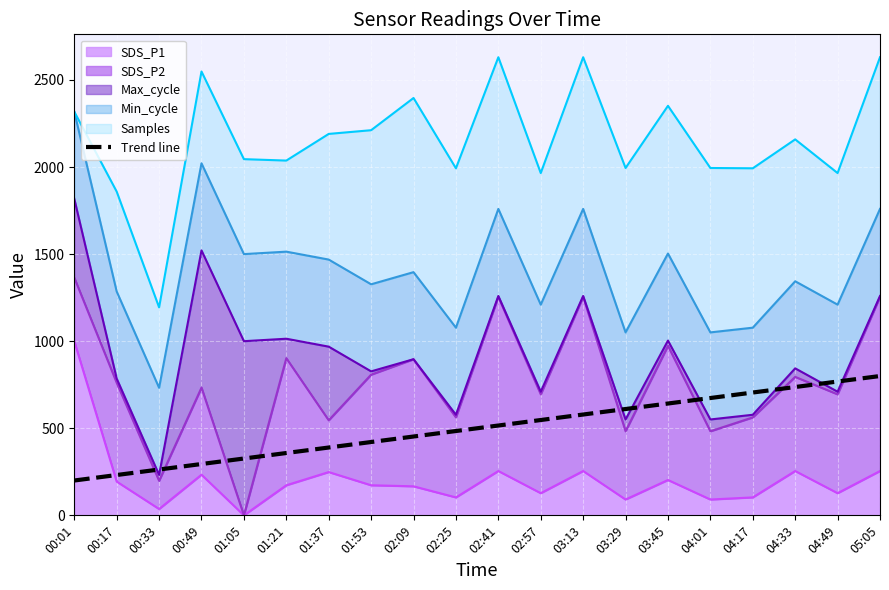

Does the chart display data point markers on the line(s)?

No